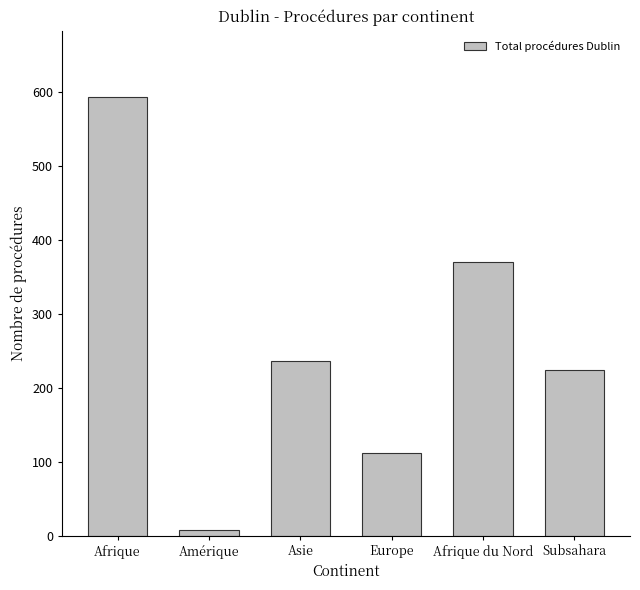

What is the approximate value at Amérique?

8